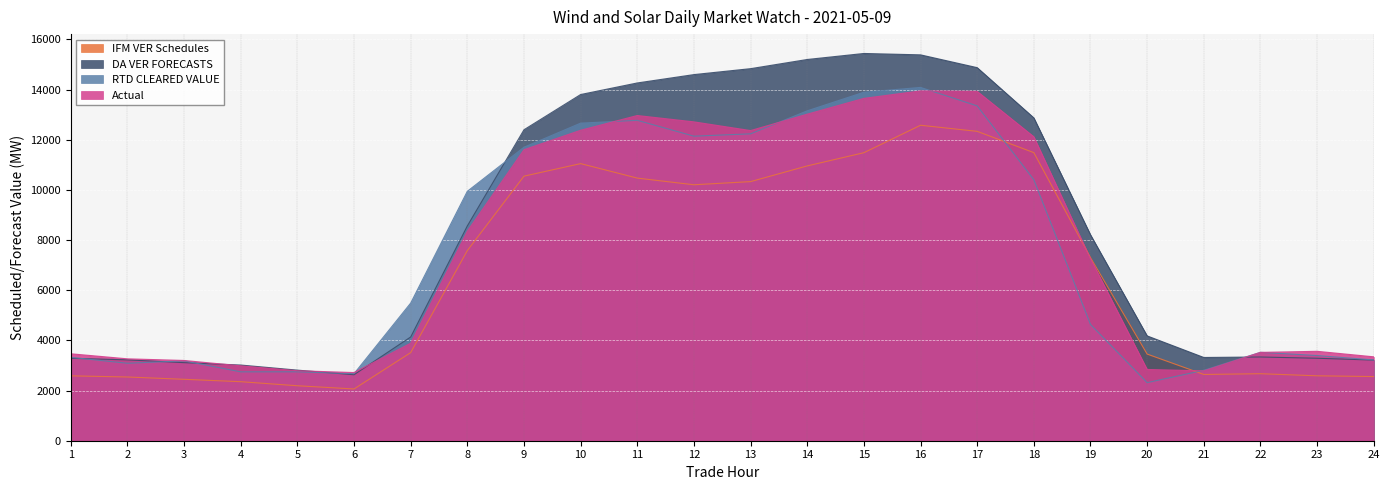

What is the maximum value shown in the chart?

15438.2